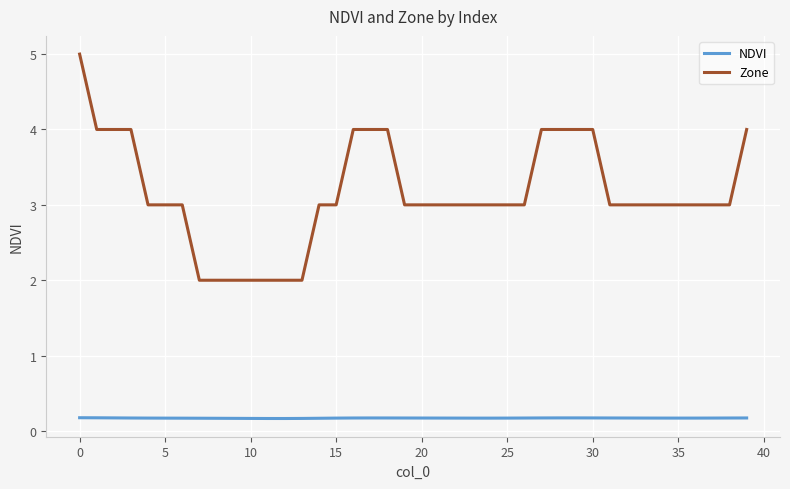

At how many categories does at least one series exceed 1?

40